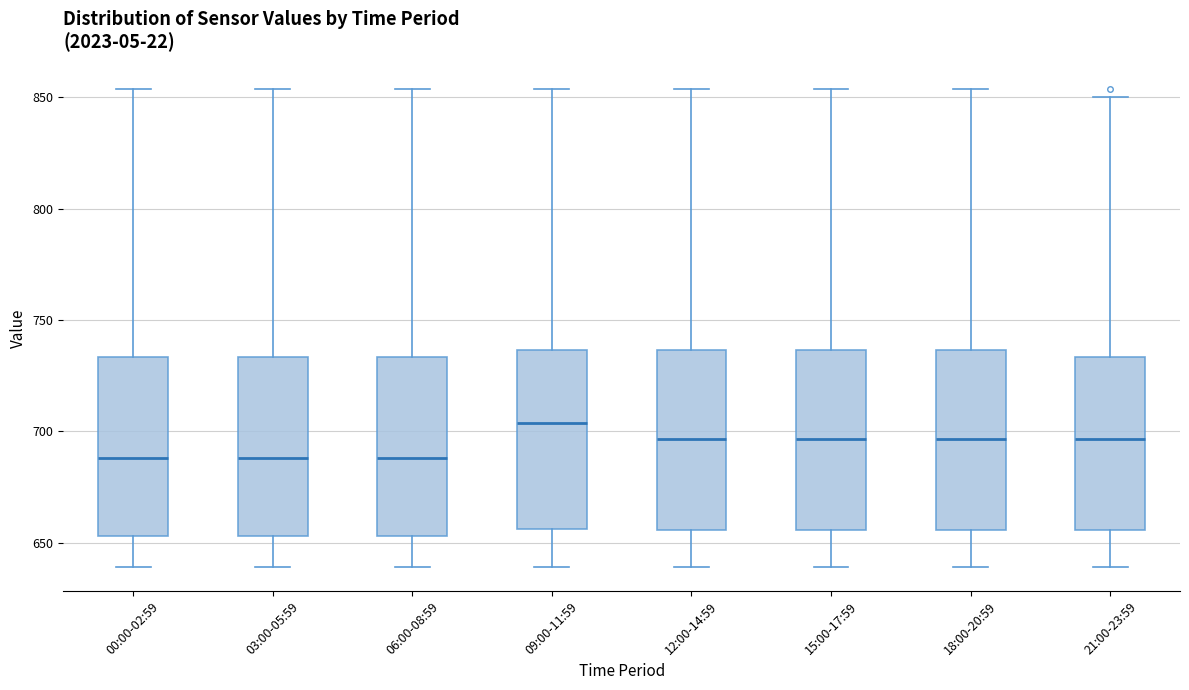

Reading left to right, read every box against the y-axis: the position of its median line, the range the box covers, and the ends of its whiskers. The values are not printed on the chart, so give them approximately, as read against the axis.

00:00-02:59: median 690, box 655 to 735, whiskers 640 to 855
03:00-05:59: median 690, box 655 to 735, whiskers 640 to 855
06:00-08:59: median 690, box 655 to 735, whiskers 640 to 855
09:00-11:59: median 705, box 655 to 735, whiskers 640 to 855
12:00-14:59: median 695, box 655 to 735, whiskers 640 to 855
15:00-17:59: median 695, box 655 to 735, whiskers 640 to 855
18:00-20:59: median 695, box 655 to 735, whiskers 640 to 855
21:00-23:59: median 695, box 655 to 735, whiskers 640 to 850